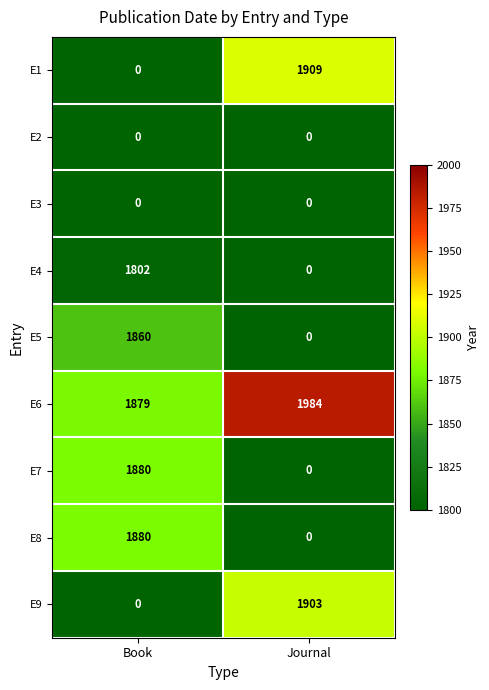

At how many categories does at least one series exceed 632?

2